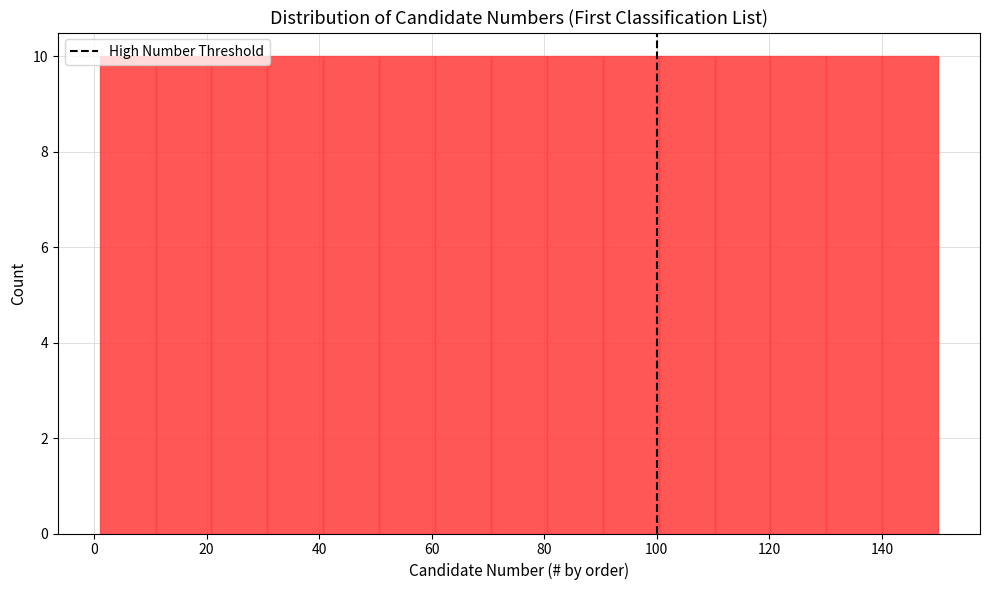

What is the height of the bar covering 30 to 40 on the x-axis? Neither the bar edges nor the heights are printed on the chart, so give them approximately, as read against the axes.

10